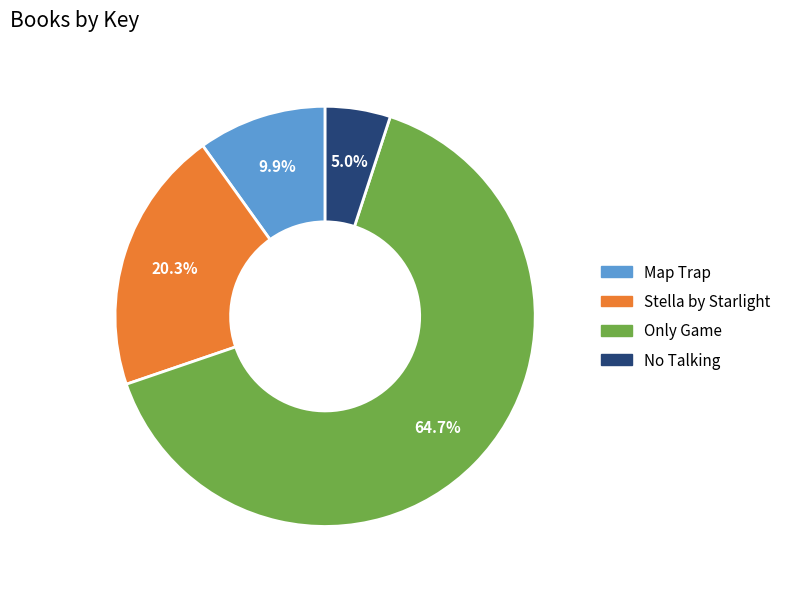

How many slices are in this pie chart?

4